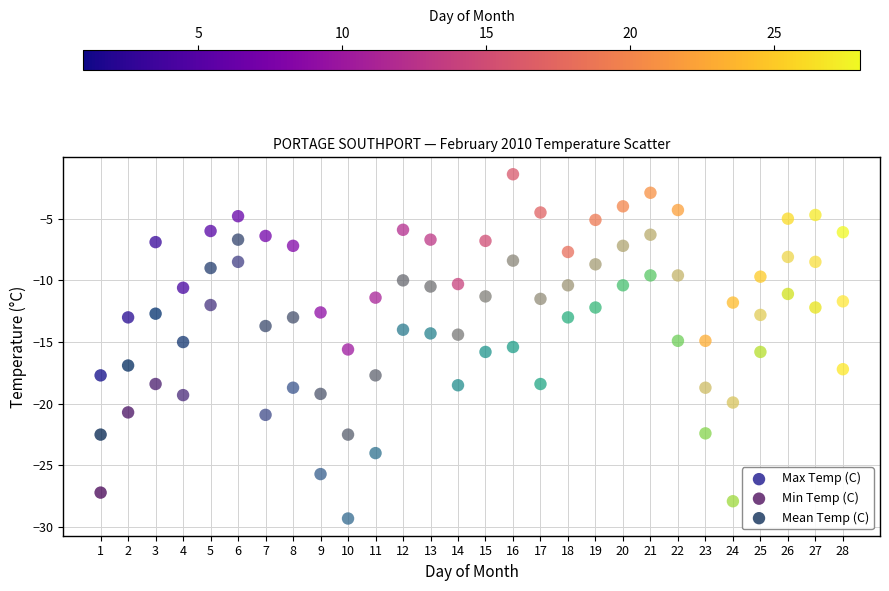

What are all the series names shown in the legend?

Max Temp (C), Min Temp (C), Mean Temp (C)